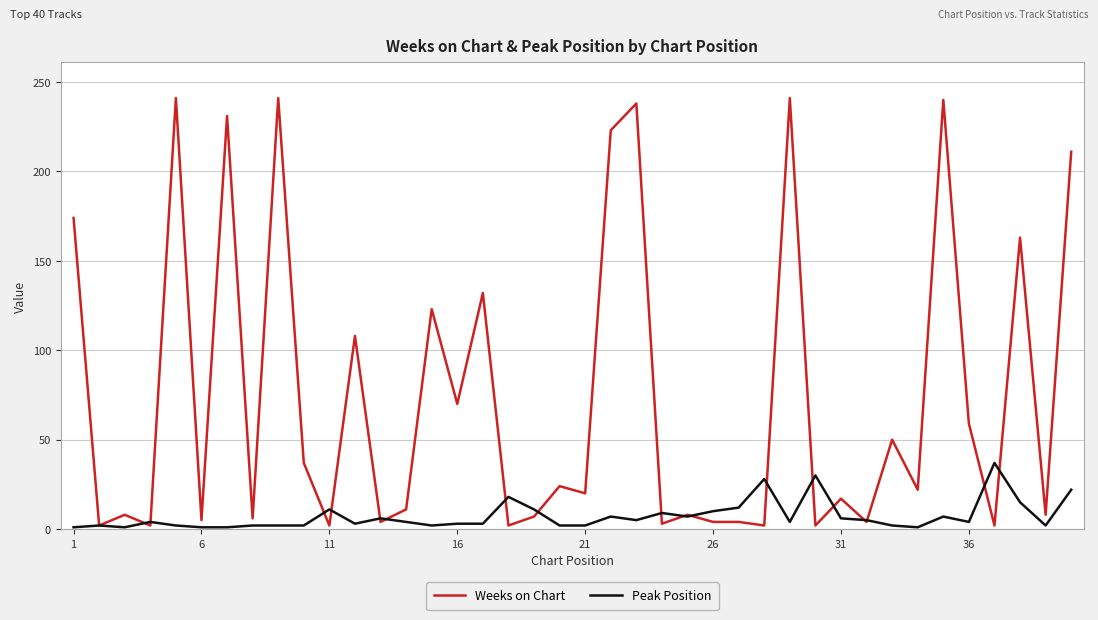

Which series has the largest range (max minus min)?

Weeks on Chart